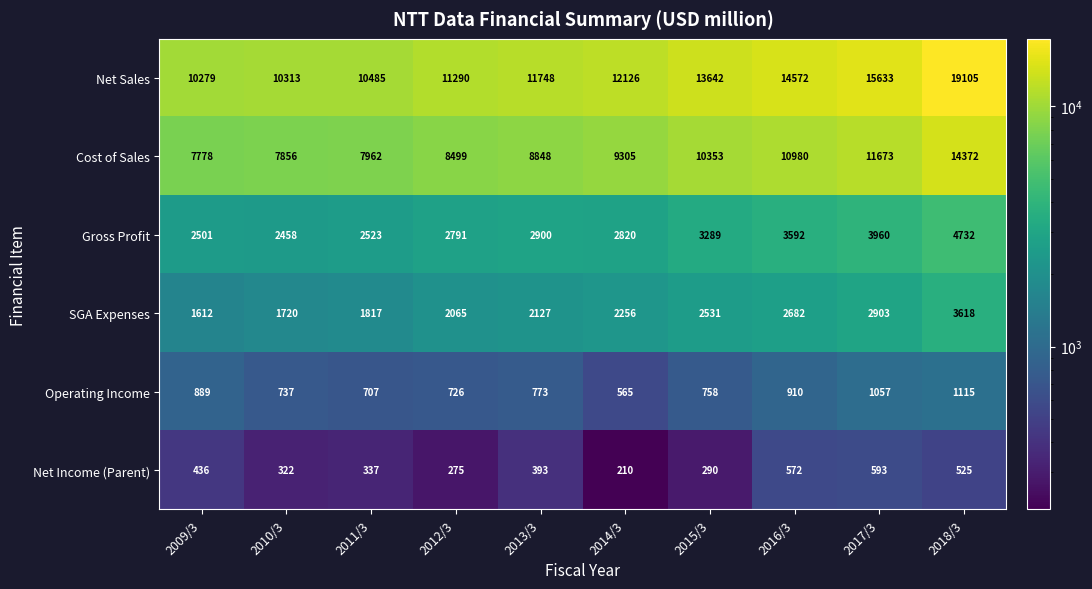

True or false: SGA Expenses has a value of 4188 at 2015/3.

False